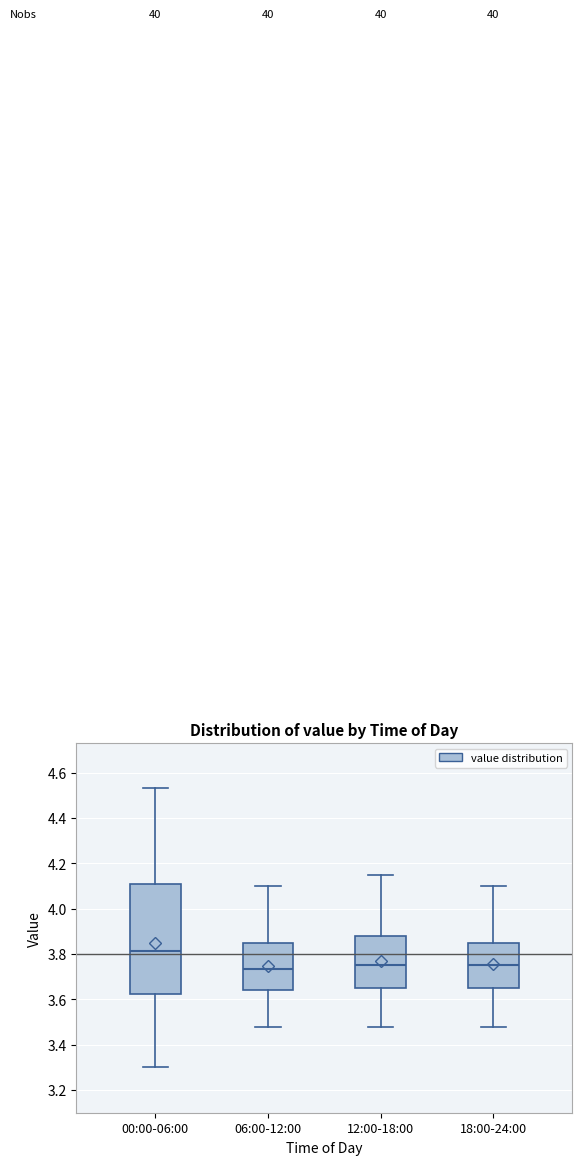

Reading left to right, transcribe this box plot: for each box, give where its median line is, the range the box spans, and where its two whiskers end, as read against the y-axis. The values are not printed on the chart, so give them approximately, as read against the axis.

00:00-06:00: median 3.82, box 3.62 to 4.10, whiskers 3.30 to 4.54
06:00-12:00: median 3.74, box 3.64 to 3.86, whiskers 3.48 to 4.10
12:00-18:00: median 3.76, box 3.66 to 3.88, whiskers 3.48 to 4.16
18:00-24:00: median 3.76, box 3.66 to 3.86, whiskers 3.48 to 4.10